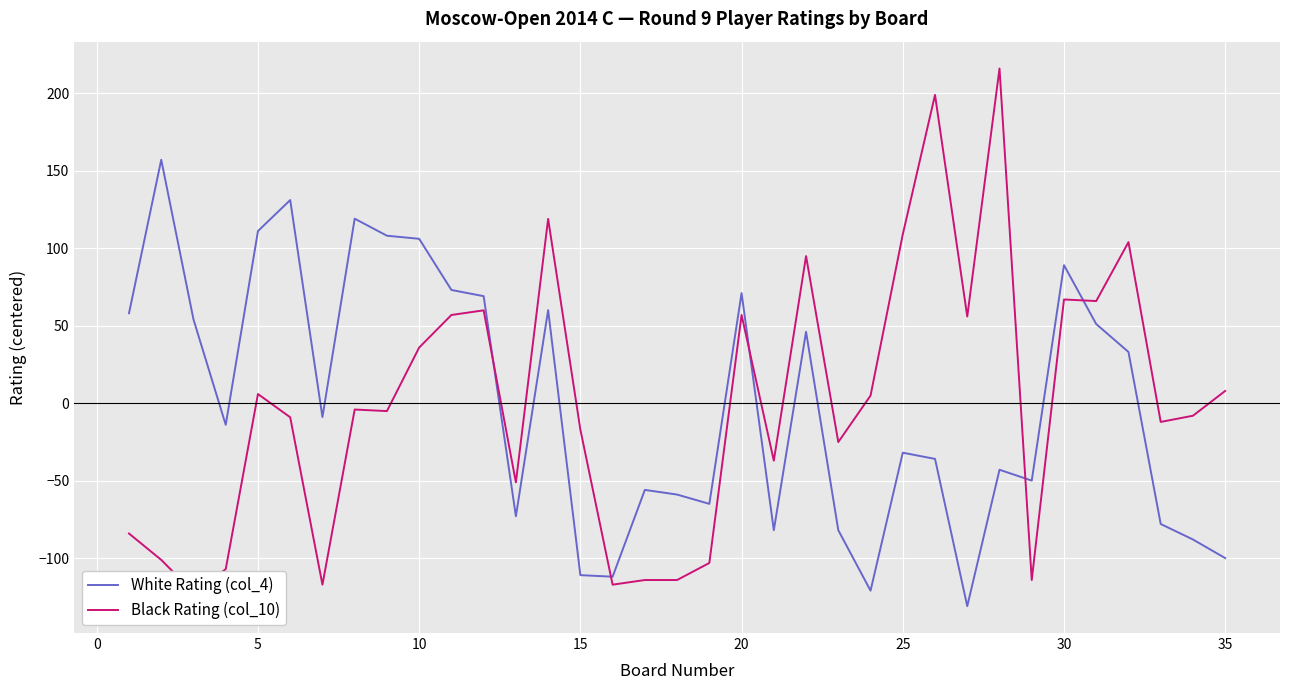

Rank the series by their average value, from lowest to highest.

White Rating (col_4), Black Rating (col_10)